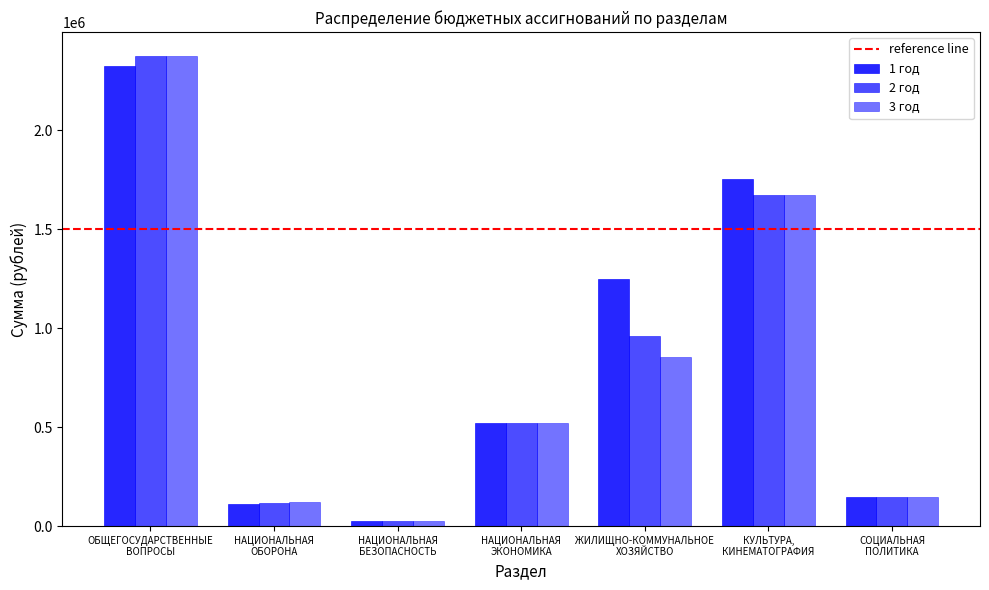

How many categories are shown in the chart?

7